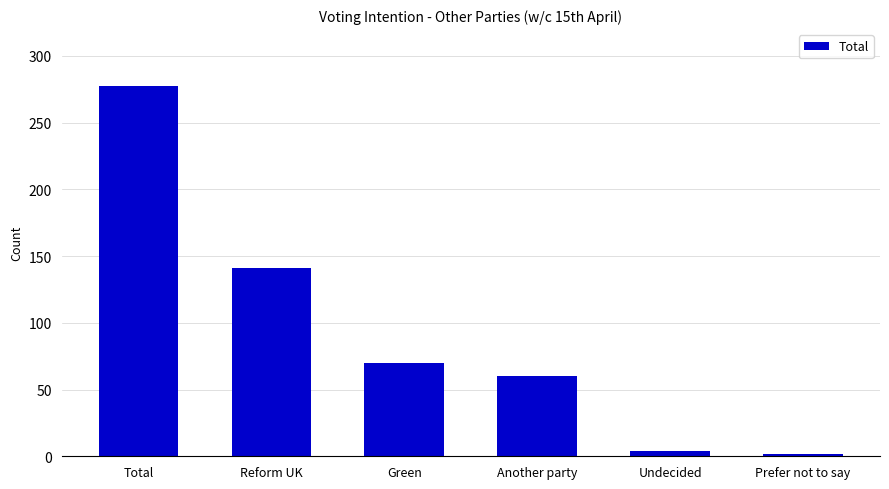

What is the greatest value displayed?

277